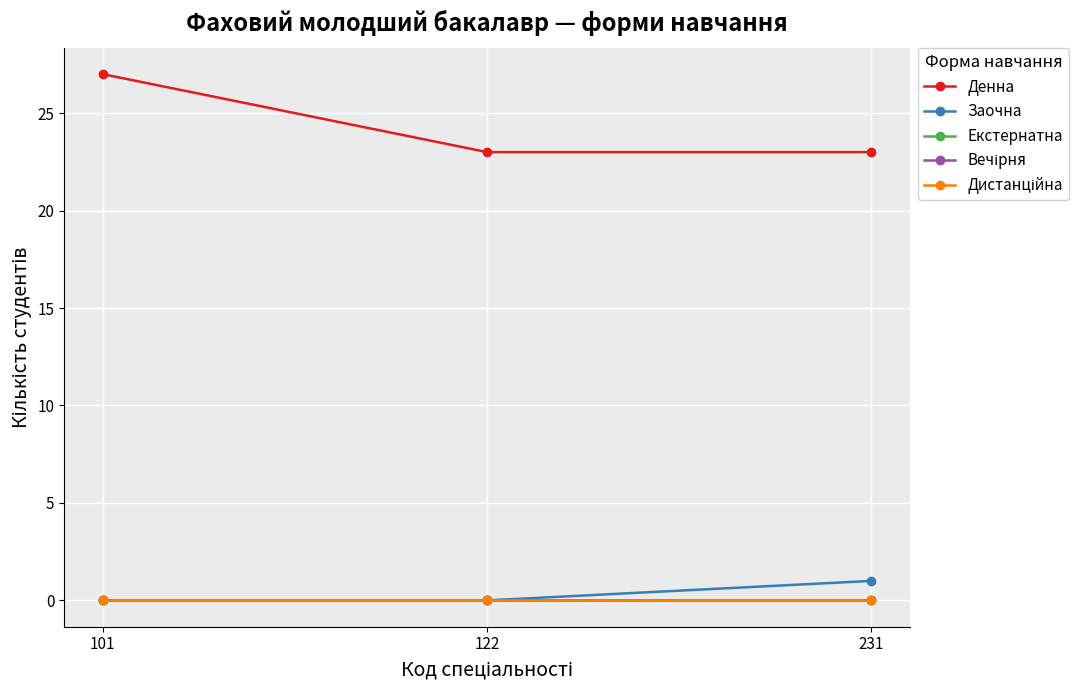

Rank the categories by Дистанційна value from highest to lowest.

101, 122, 231